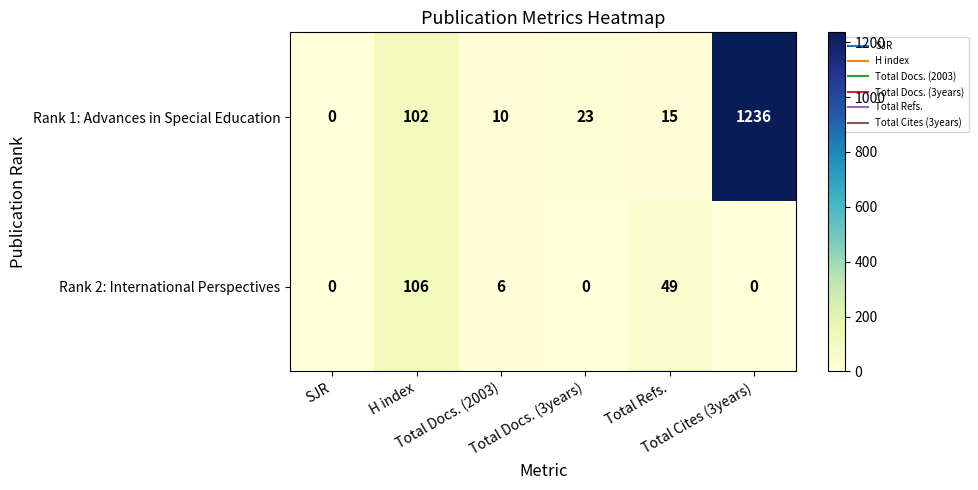

What is the average value of the Rank 2: International Perspectives series?

27